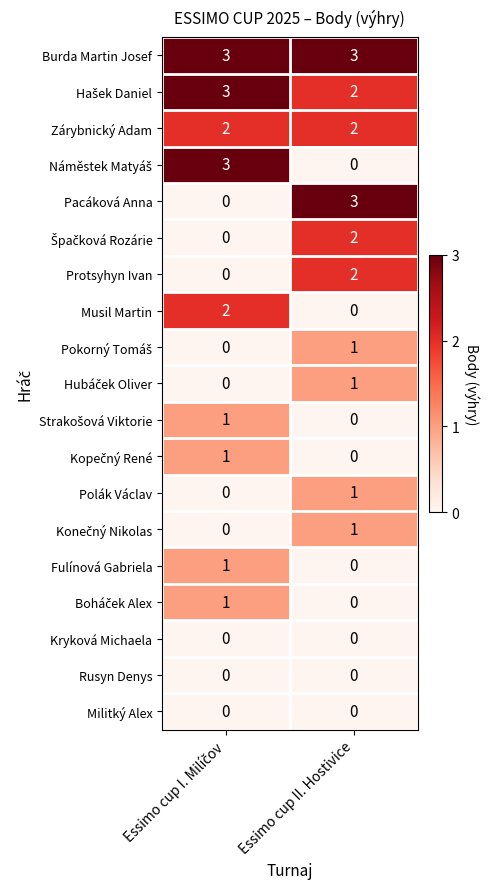

What is the difference between the highest and lowest values at Essimo cup II. Hostivice?

3